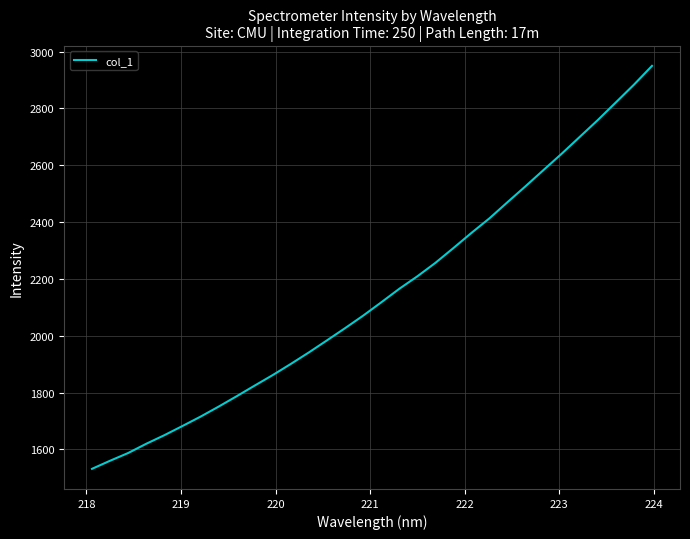

What is the difference between the maximum and minimum values?

1418.1